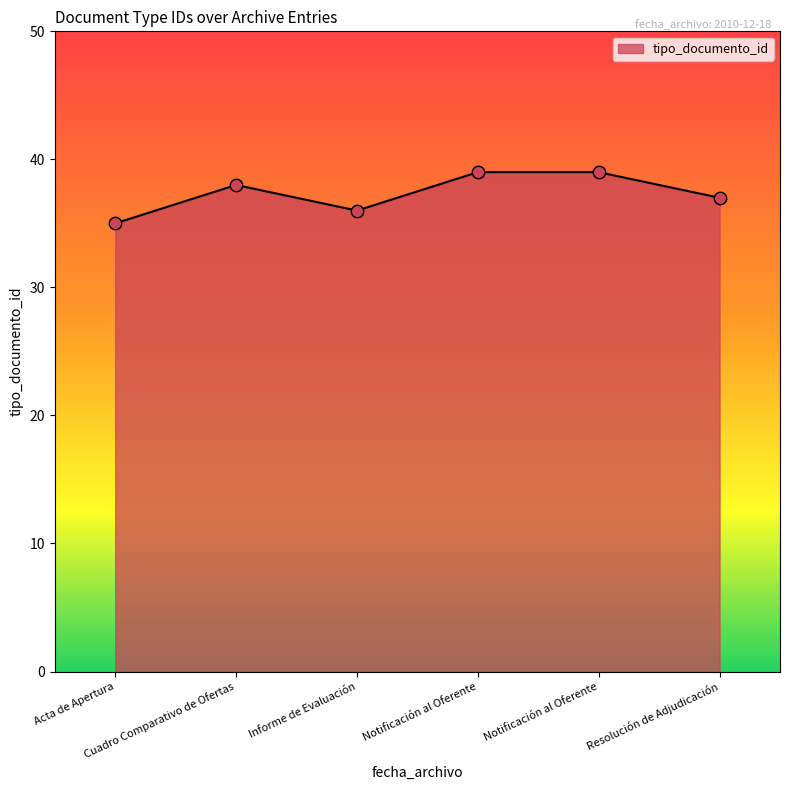

Which has a higher value, Notificación al Oferente or Notificación al Oferente?

Notificación al Oferente